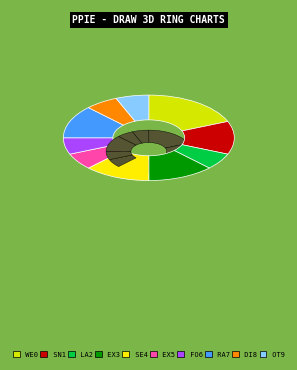

Count the number of slices in the pie.

10